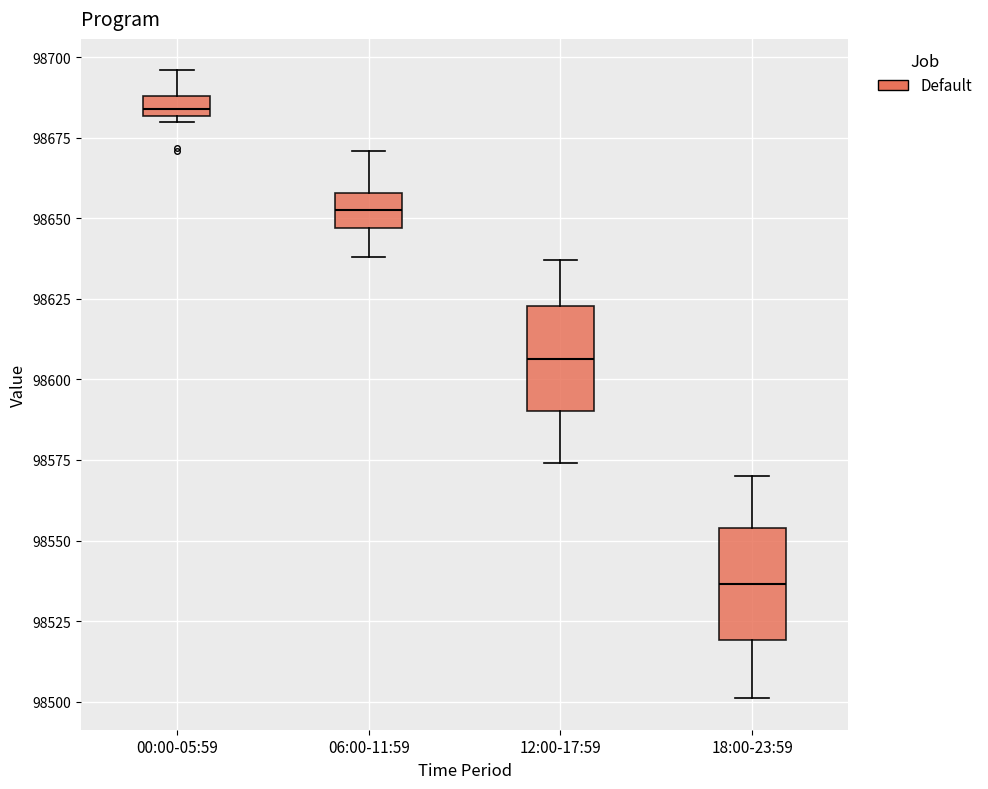

Which box has the highest median line?

00:00-05:59